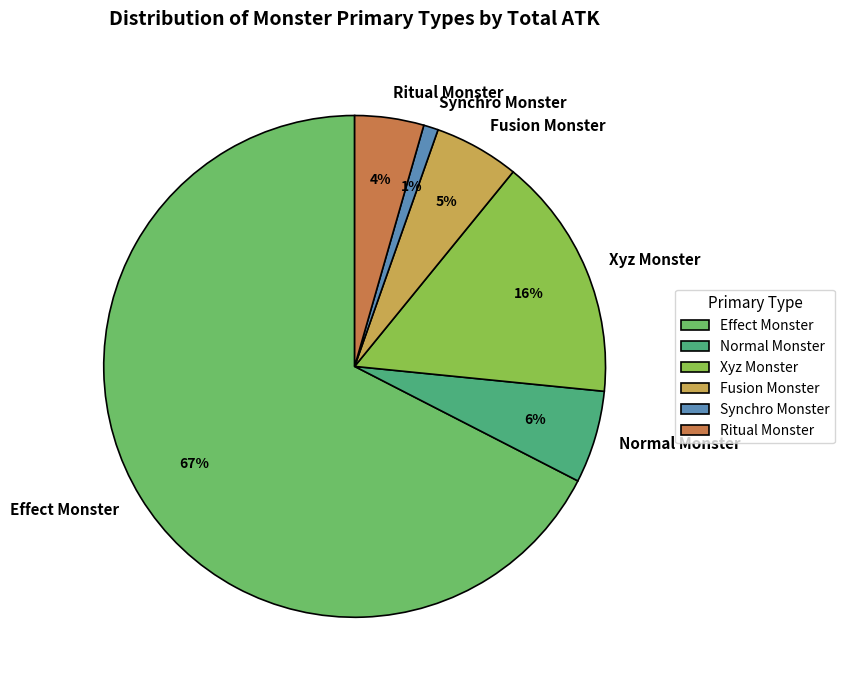

Is it true that Xyz Monster is 1% of the pie?

False